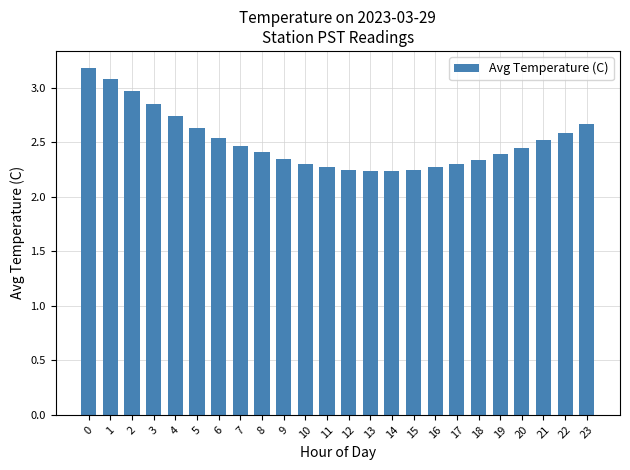

Read the value at 5.

2.6